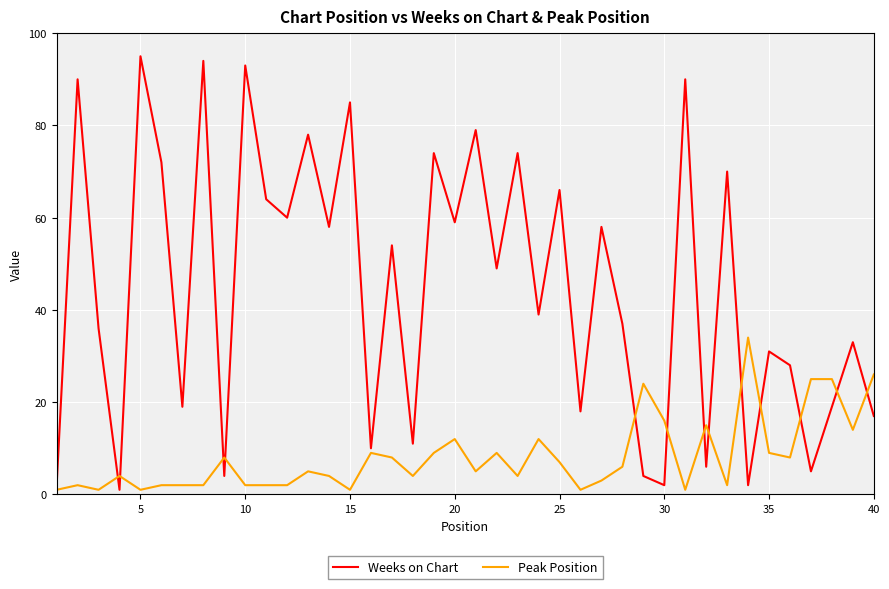

What is the difference between the maximum and minimum values in the Peak Position series?

33